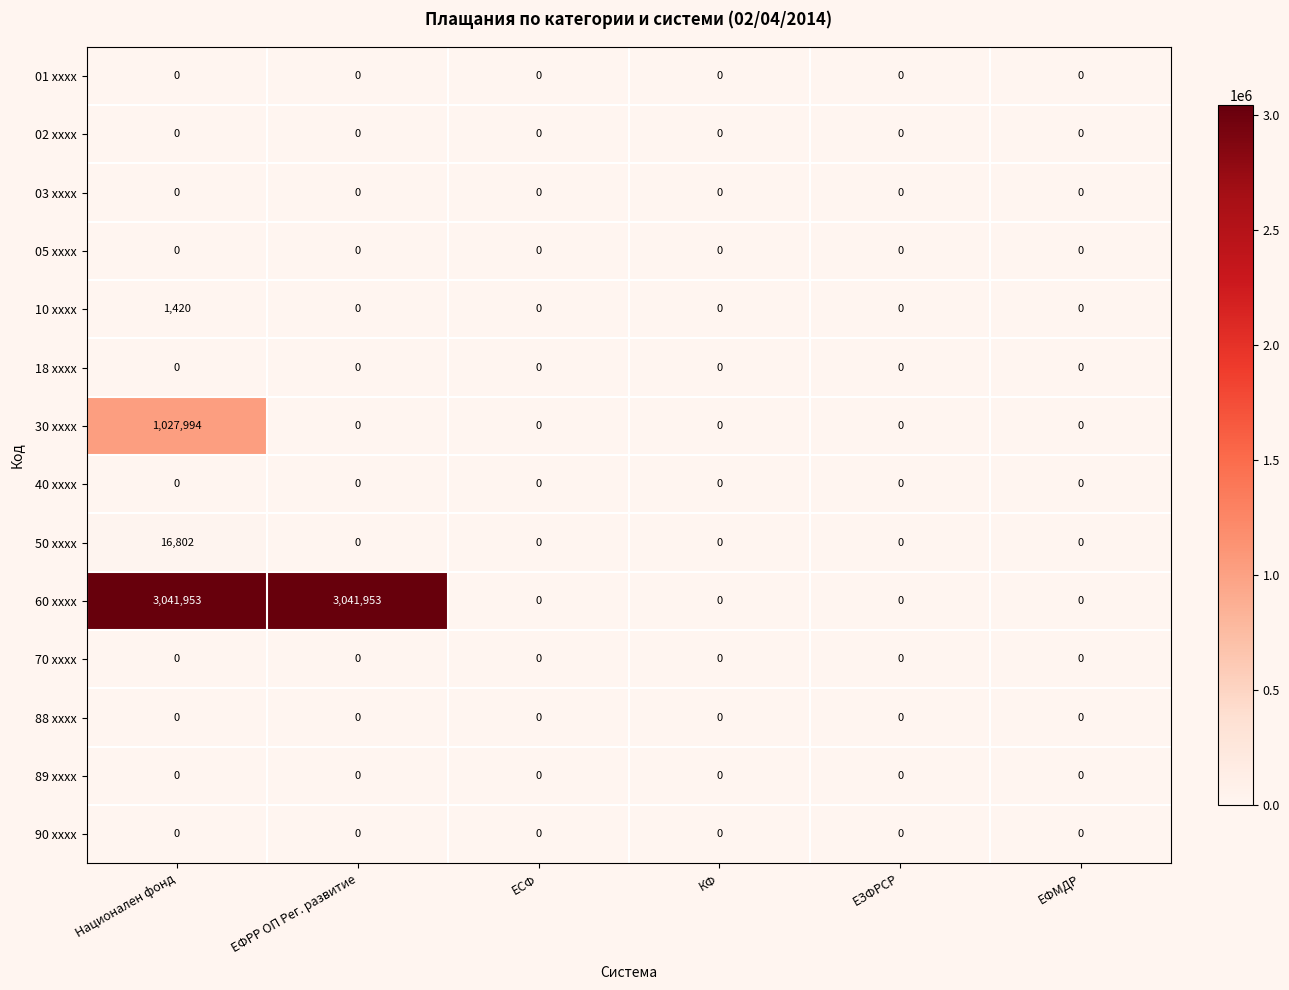

What is the greatest value displayed?

3041953